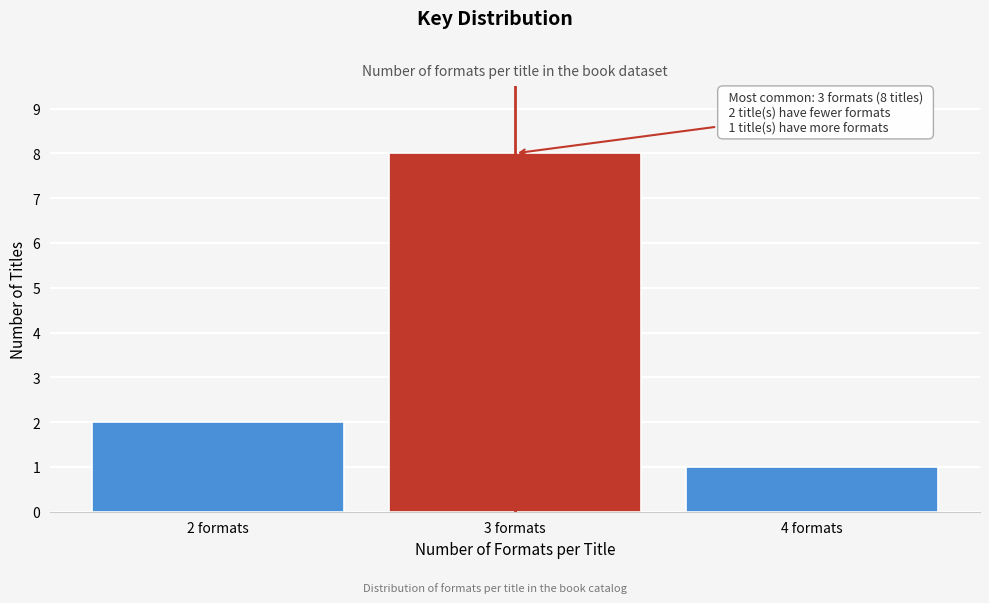

Reading left to right, extract all data points from this chart.

2	8	1